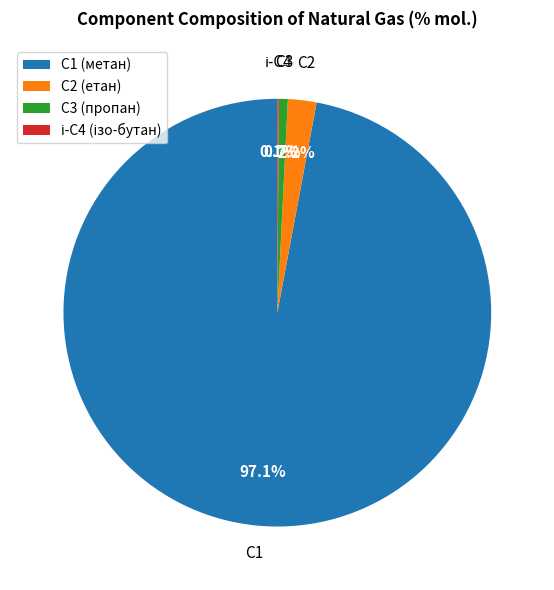

Between С3 (пропан) and С1 (метан), which is larger?

С1 (метан)